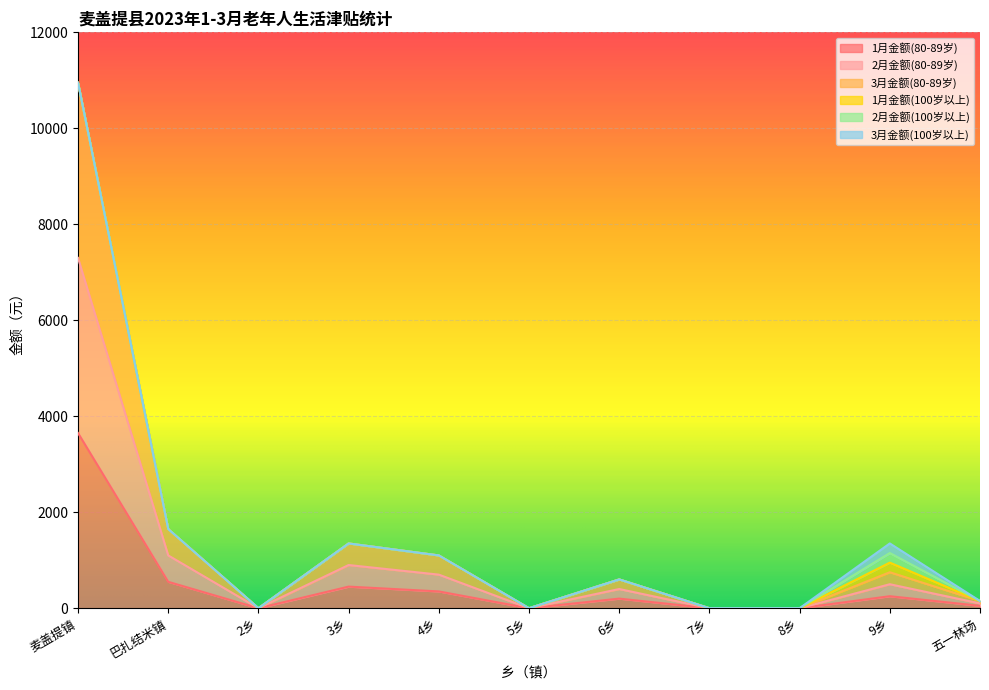

True or false: 2月金额(80-89岁) and 3月金额(80-89岁) cross at least once.

False